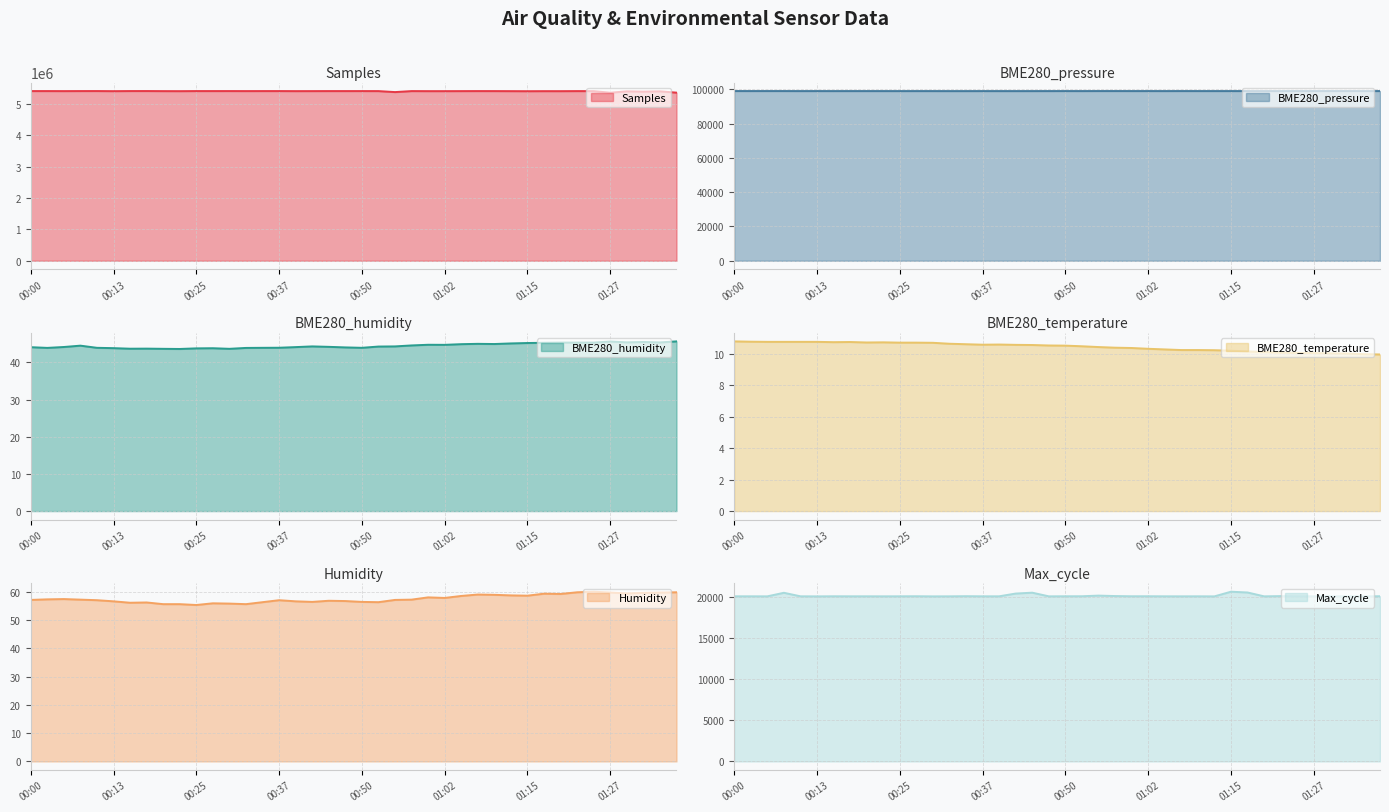

What is the label of the 11th point from the right?

01:12